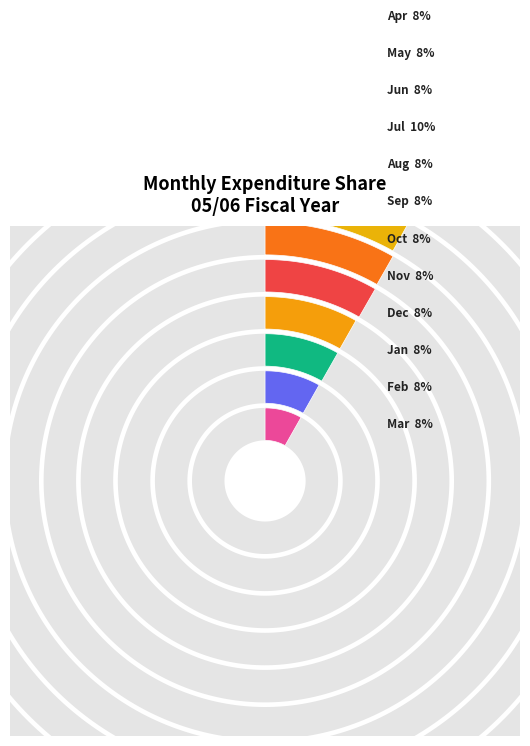

To the nearest percent, what is the combined percentage of Oct and Nov?

17%